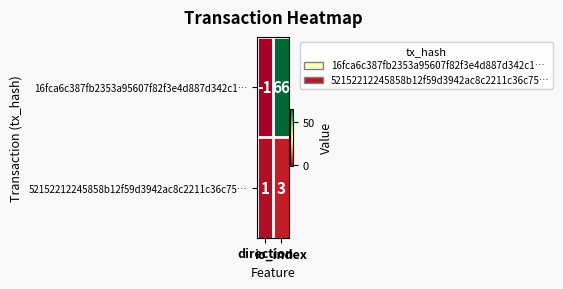

What is the difference between the maximum and minimum values in the 16fca6c387fb2353a95607f82f3e4d887d342c1… series?

67